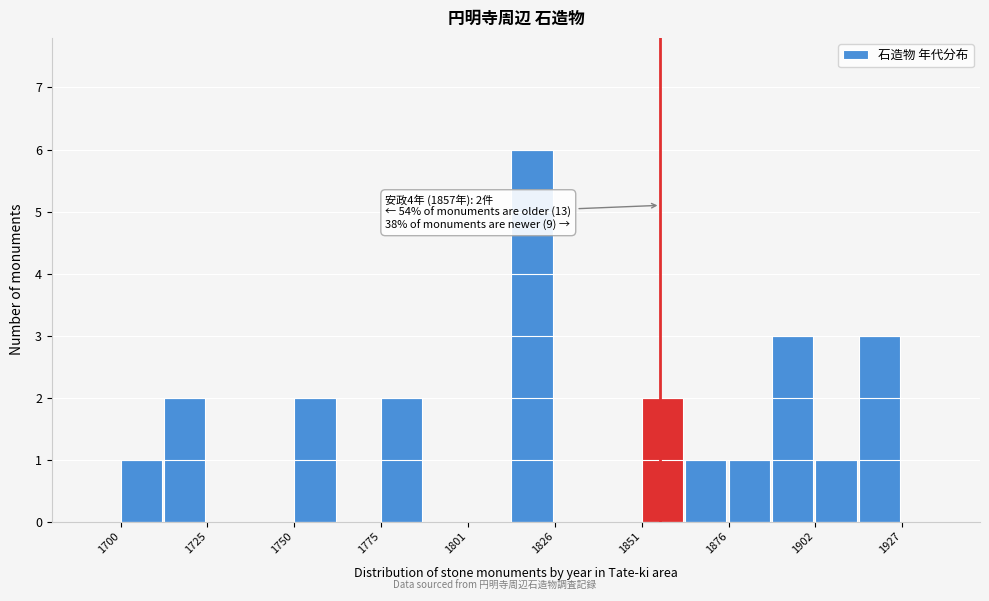

Read against the x-axis, roughly where is the centre of the tallest bar?

1820